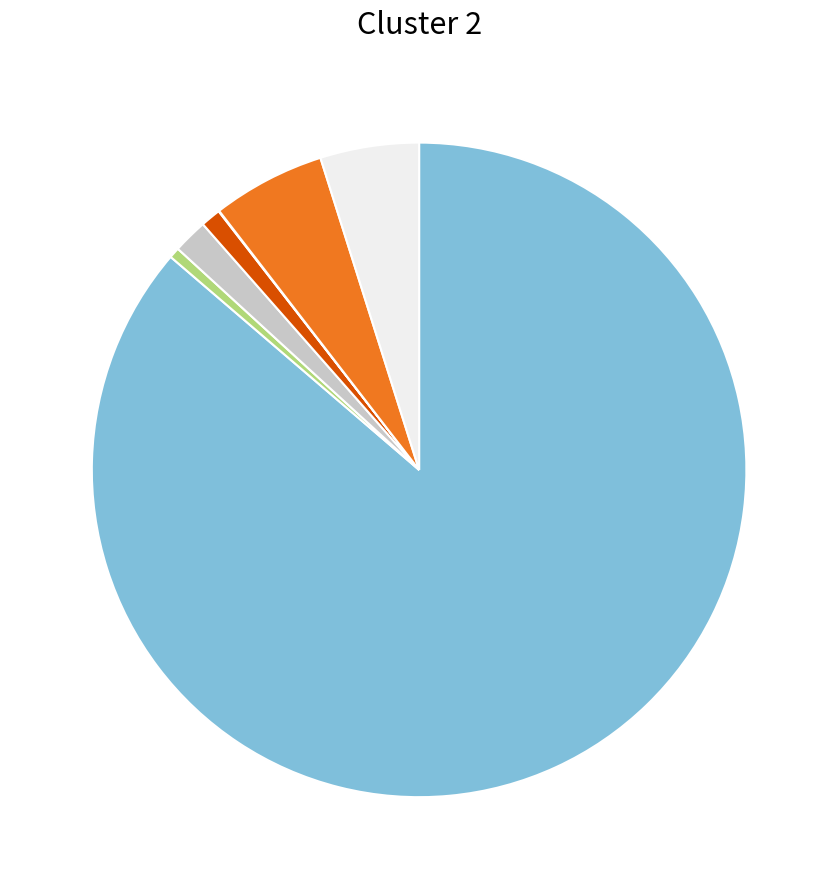

Does any single category account for the majority?

Yes